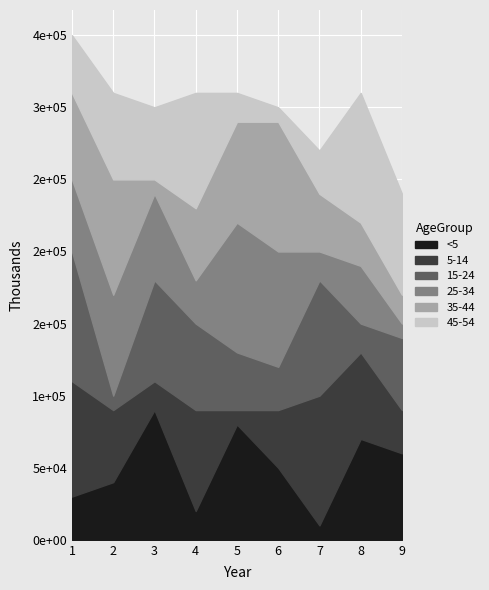

Between 8 and 6, which is larger?

8